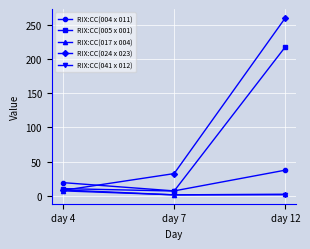

What is the lowest value of the RIX:CC(024 x 023) series?

7.8